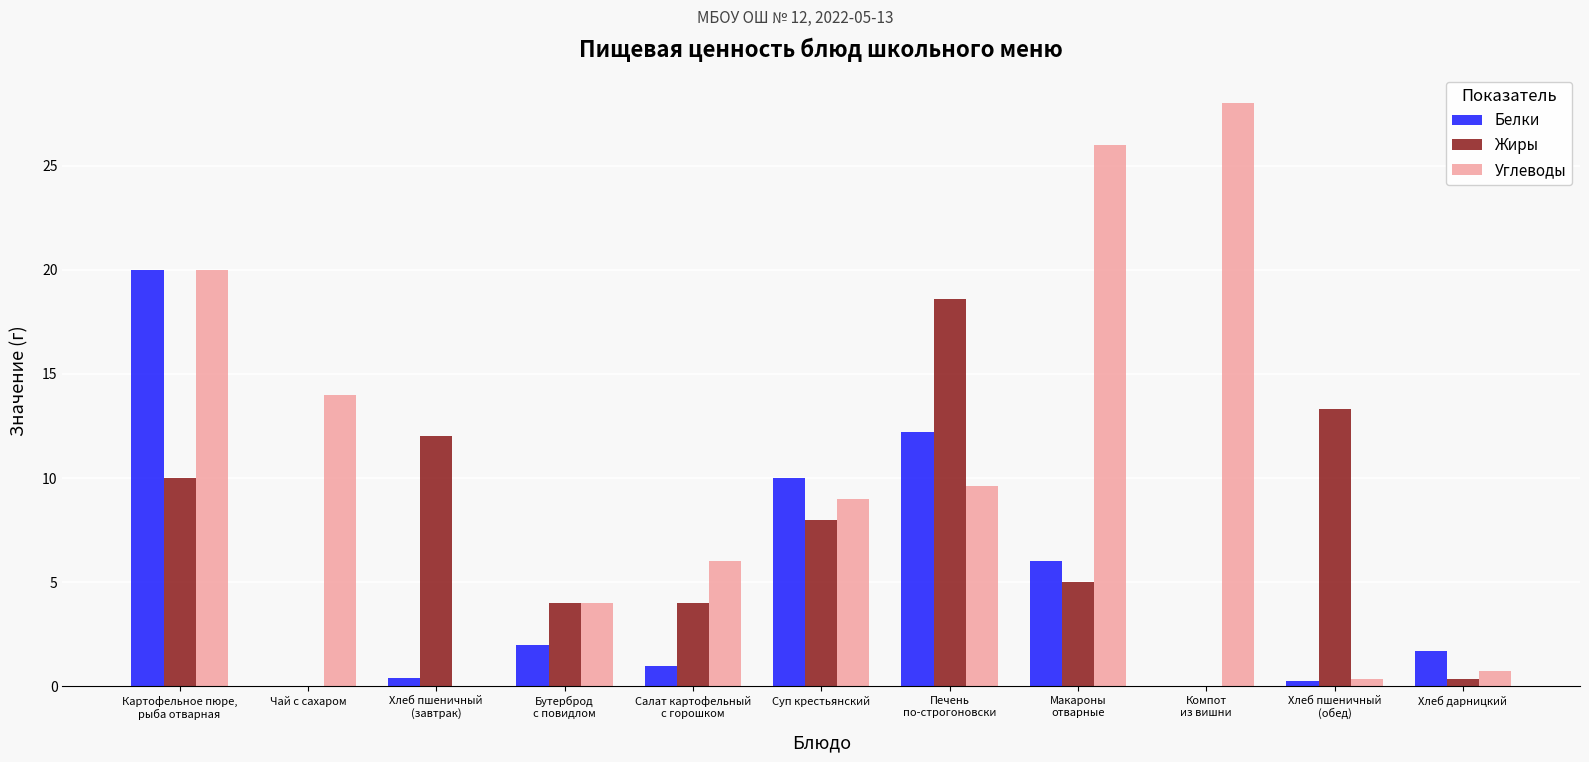

What is the sum of all Белки values?

53.6